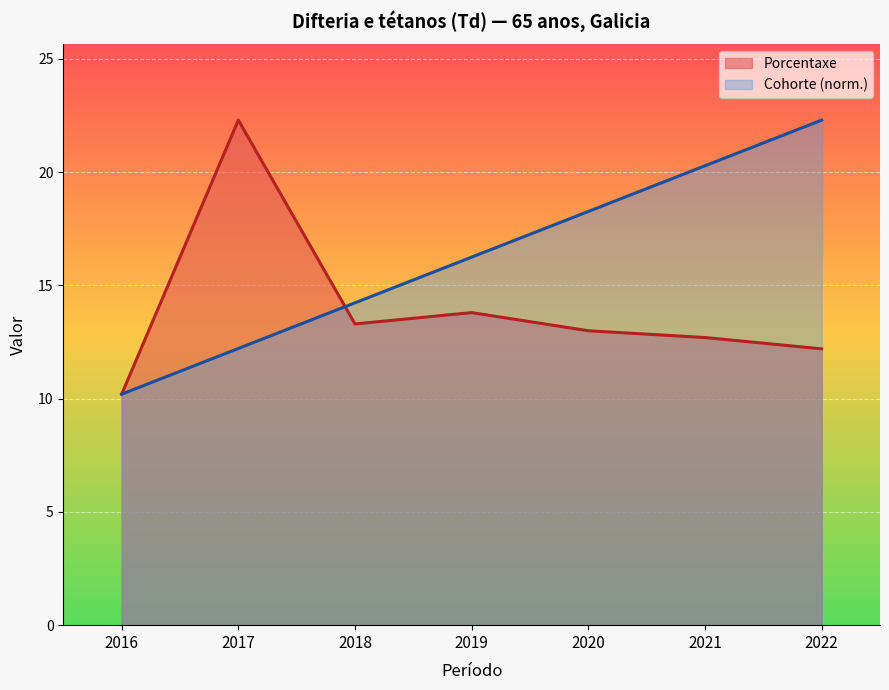

True or false: Porcentaxe has a value of 12.2 at 2022.

True